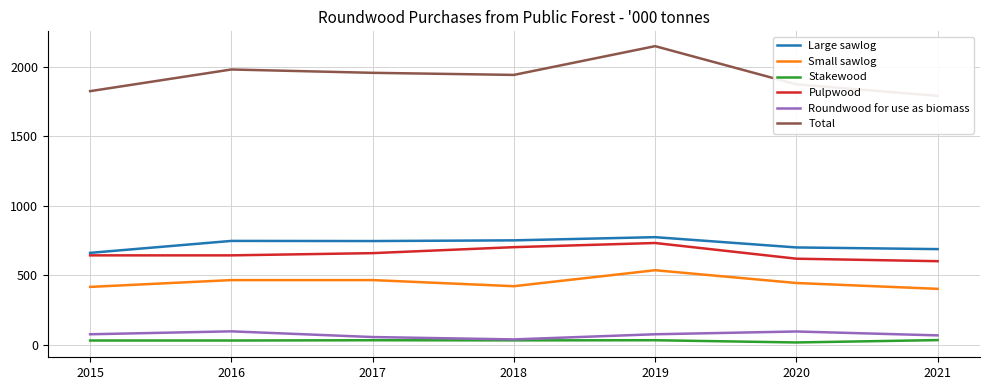

What is the lowest value of the Large sawlog series?

661